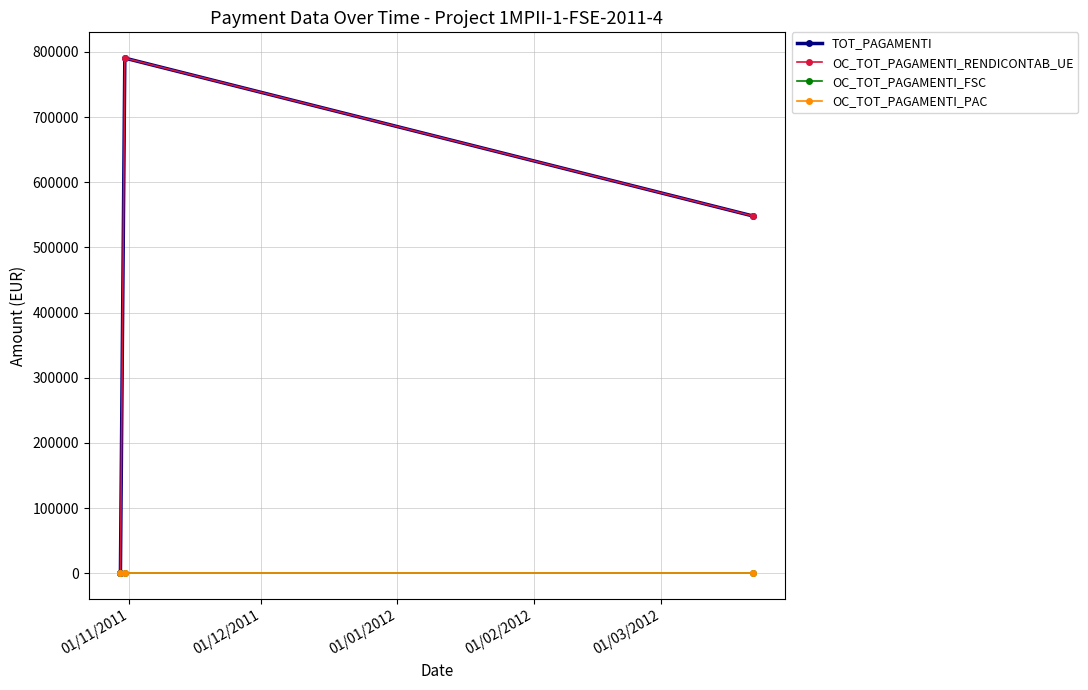

Which series has the largest total across all categories?

TOT_PAGAMENTI